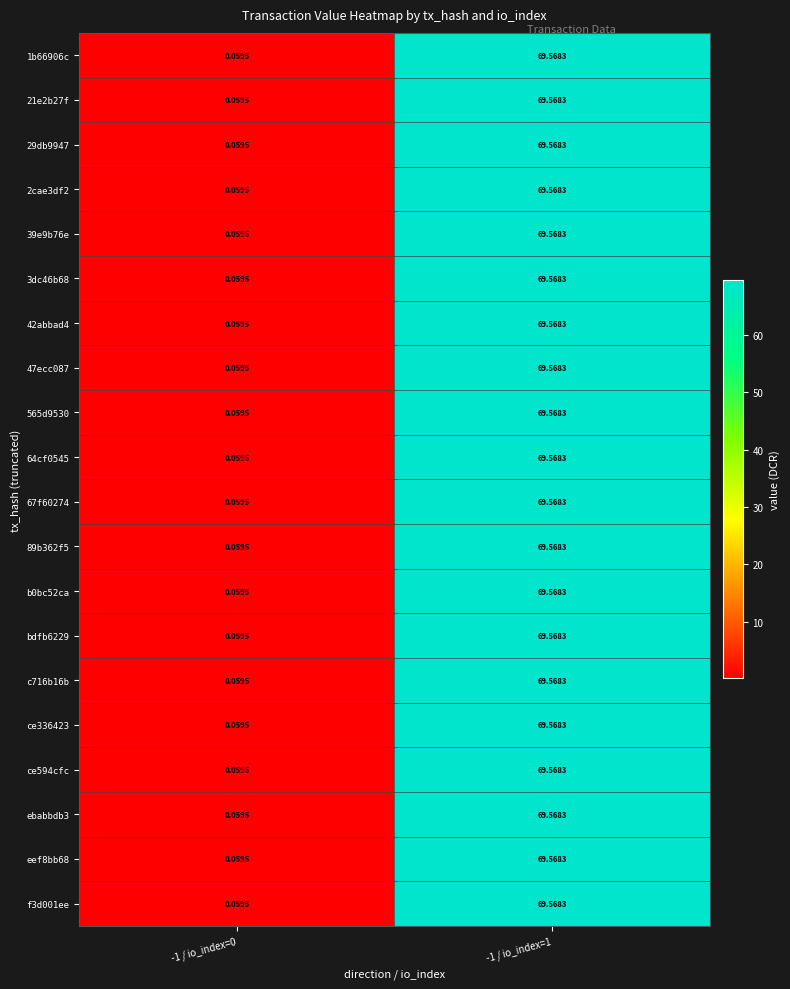

Is the value of 565d9530 at -1 / io_index=1 greater than the value of 67f60274 at -1 / io_index=0?

Yes